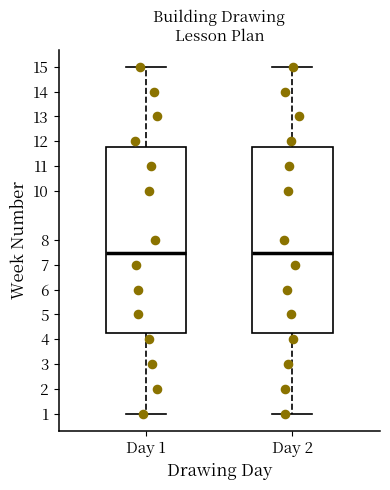

Reading left to right, transcribe this box plot: for each box, give where its median line is, the range the box spans, and where its two whiskers end, as read against the y-axis. The values are not printed on the chart, so give them approximately, as read against the axis.

Day 1: median 7.5, box 4.3 to 11.8, whiskers 1.0 to 15.0
Day 2: median 7.5, box 4.3 to 11.8, whiskers 1.0 to 15.0